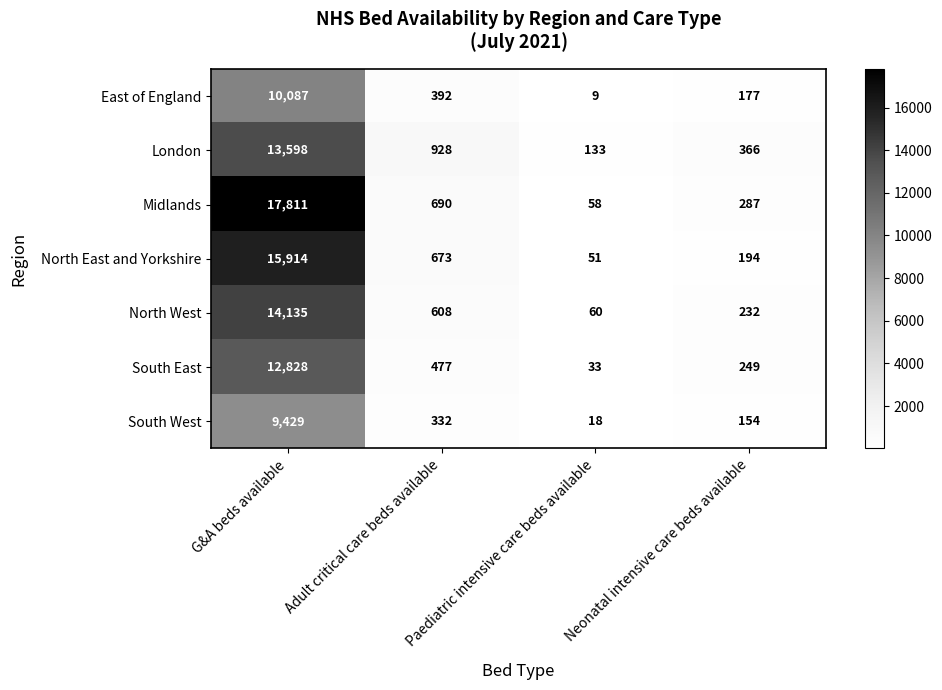

What is the smallest value displayed?

9